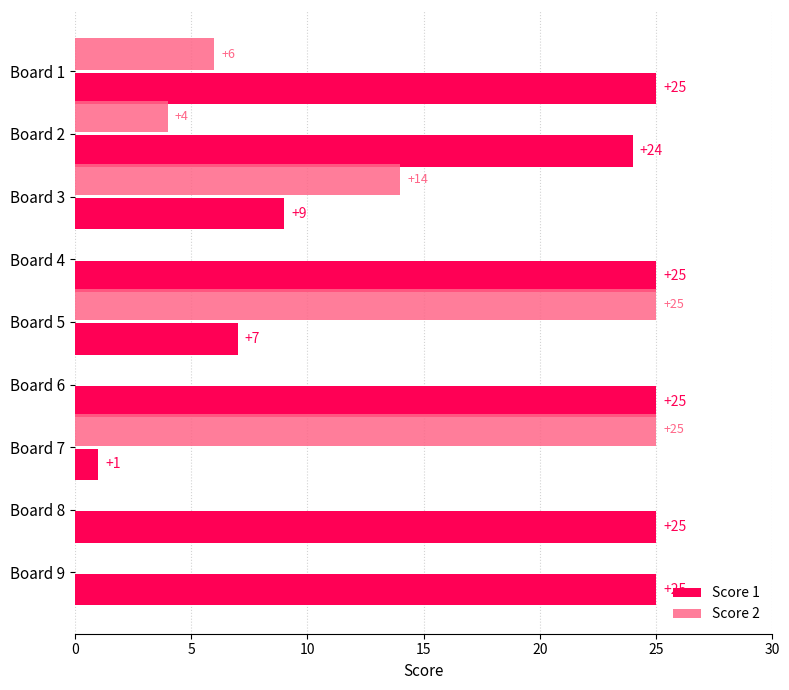

How many positive values does the Score 2 series have?

5